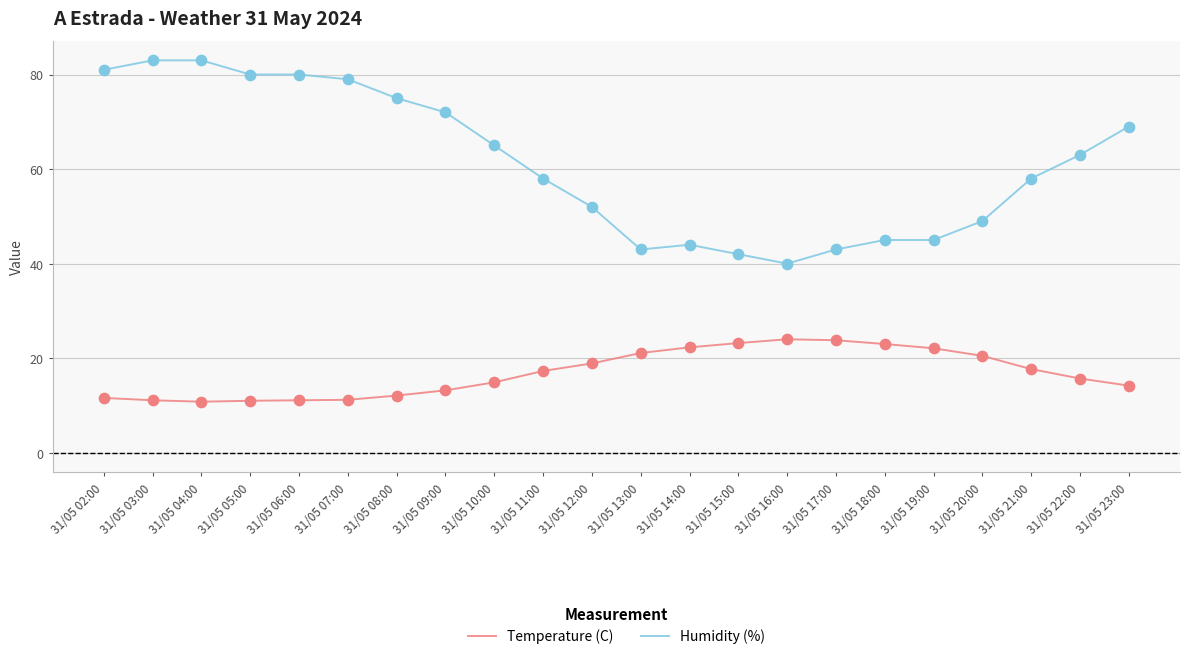

Which series has the widest spread of values?

Humidity (%)